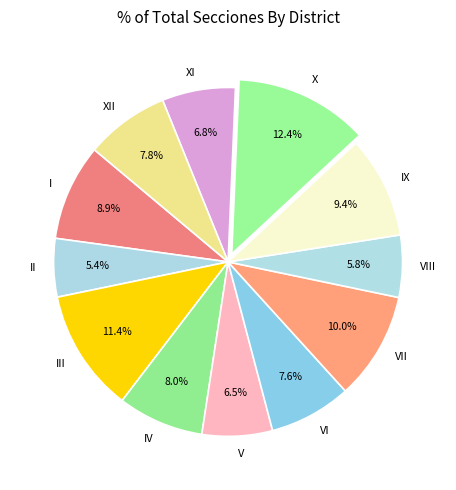

How many segments does this pie chart have?

12